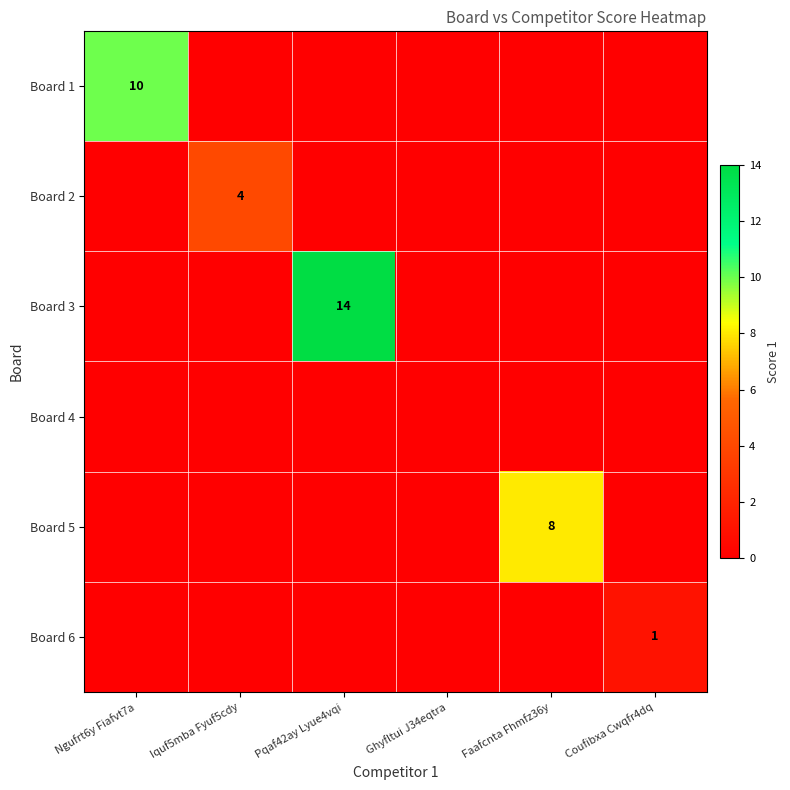

List the series in order of their peak value, lowest first.

Board 4, Board 6, Board 2, Board 5, Board 1, Board 3